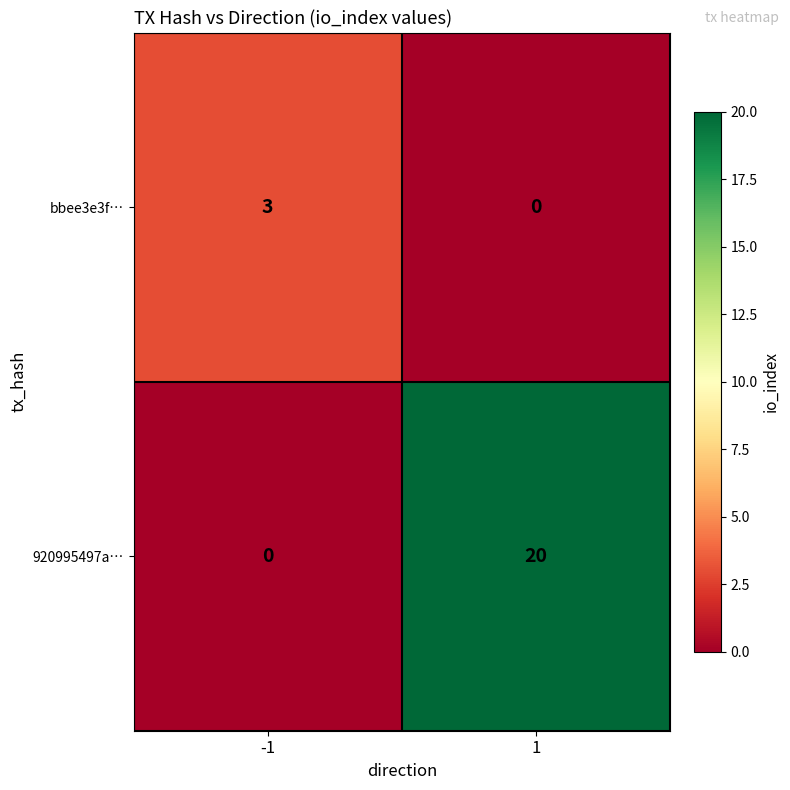

The bbee3e3f… series shows 1 at 1. True or false?

False